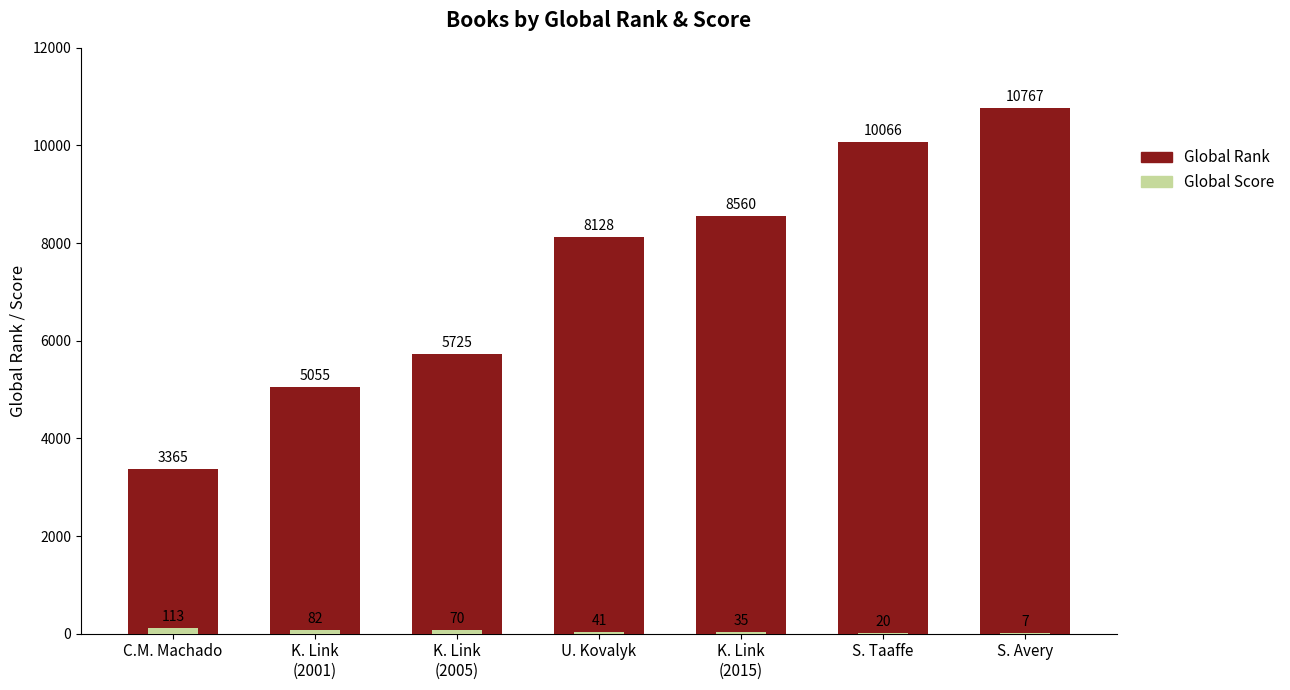

How many groups of bars are there?

7